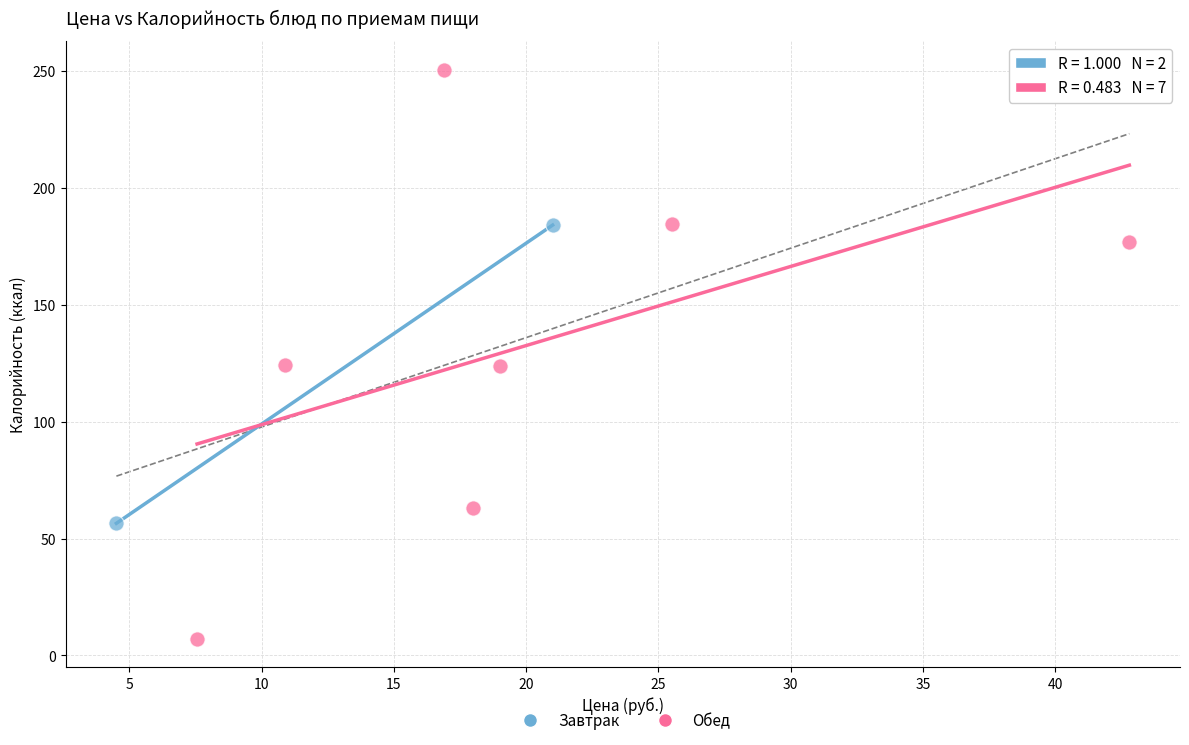

Which series has the largest Y range (max minus min)?

Обед